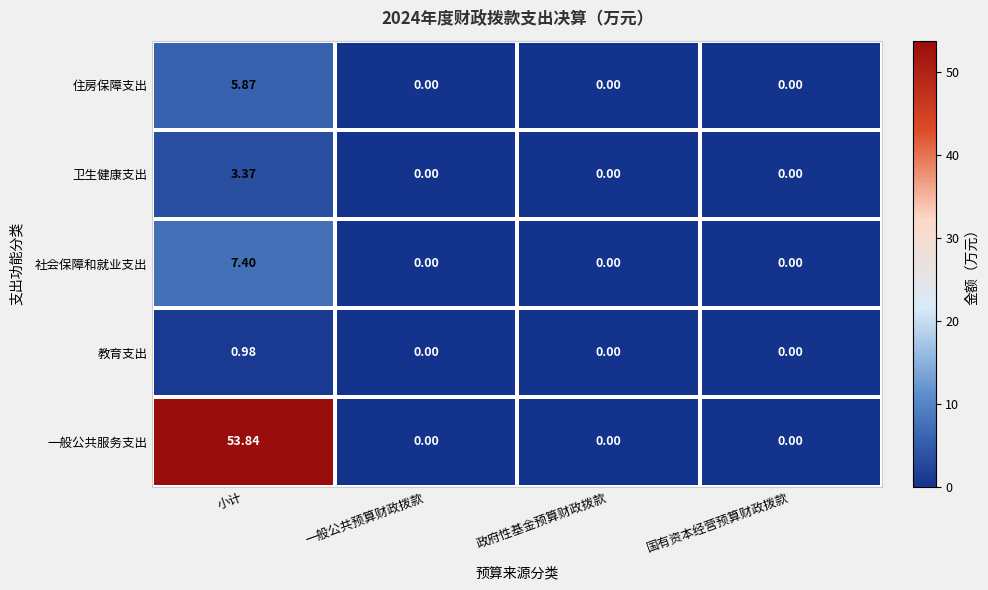

List the series in order of their peak value, lowest first.

教育支出, 卫生健康支出, 住房保障支出, 社会保障和就业支出, 一般公共服务支出